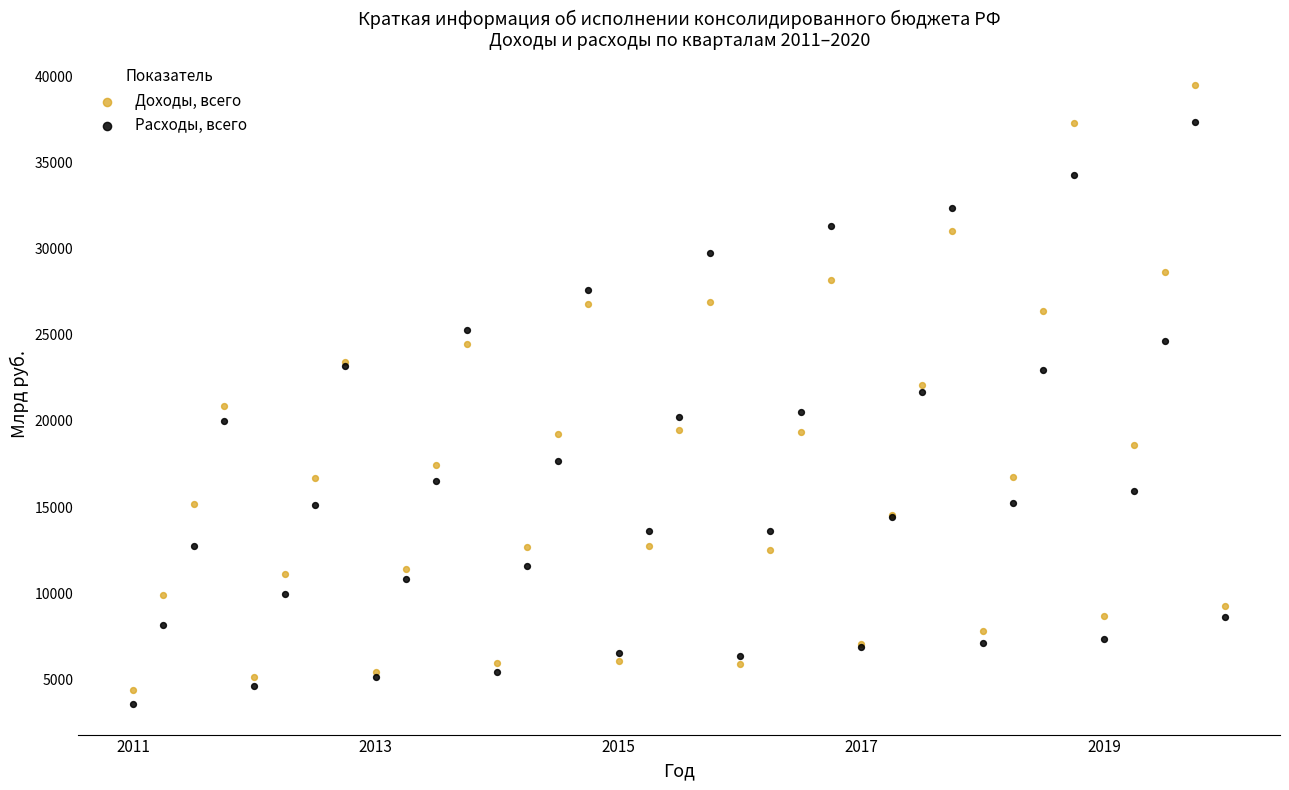

What is the X range (max minus min) for the scatter plot?

9.0